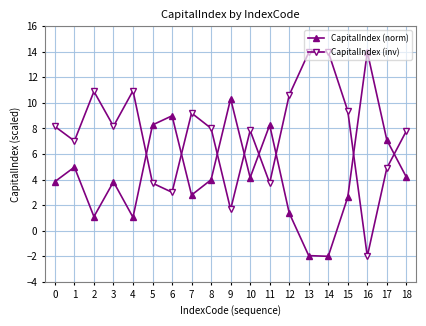

What is the difference between the maximum and minimum values in the CapitalIndex (inv) series?

16.0